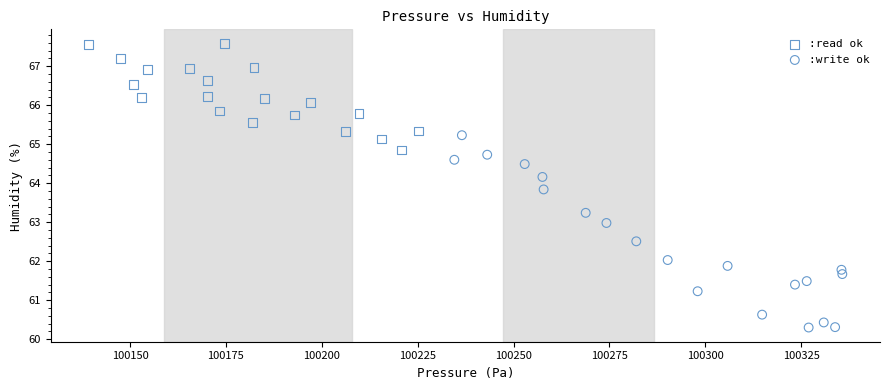

Which series reaches the minimum Y coordinate?

:write ok